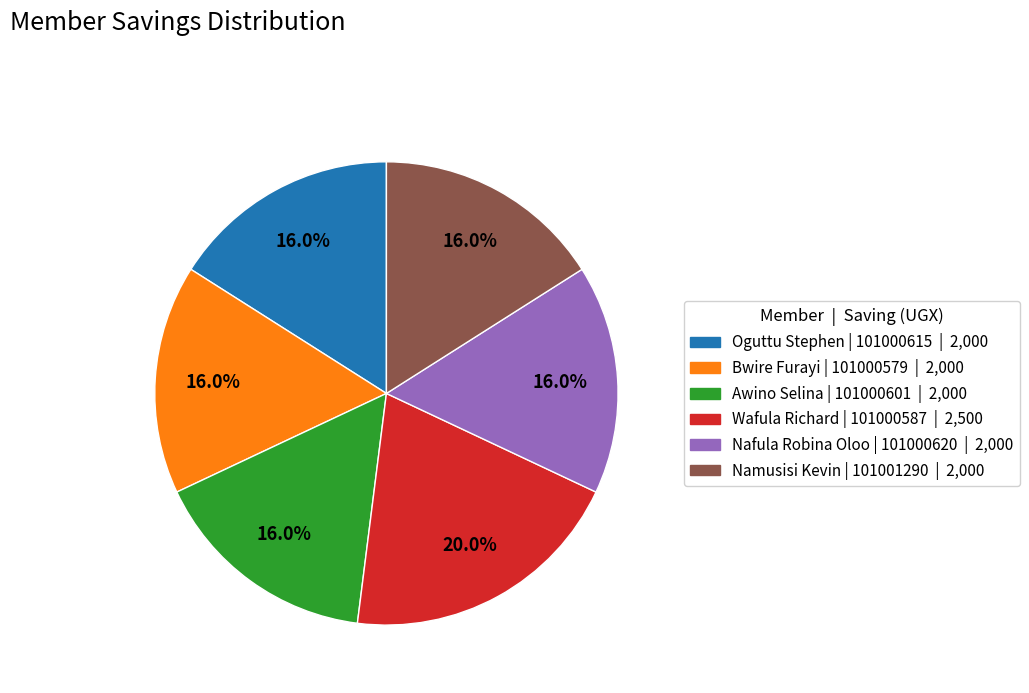

Is Wafula Richard | 101000587 the majority of the pie?

No